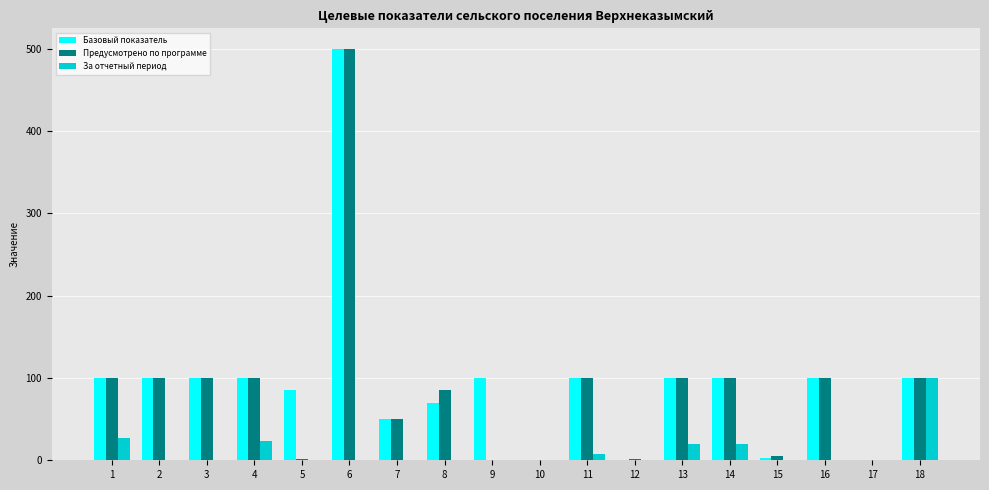

Count the number of data series in this chart.

3